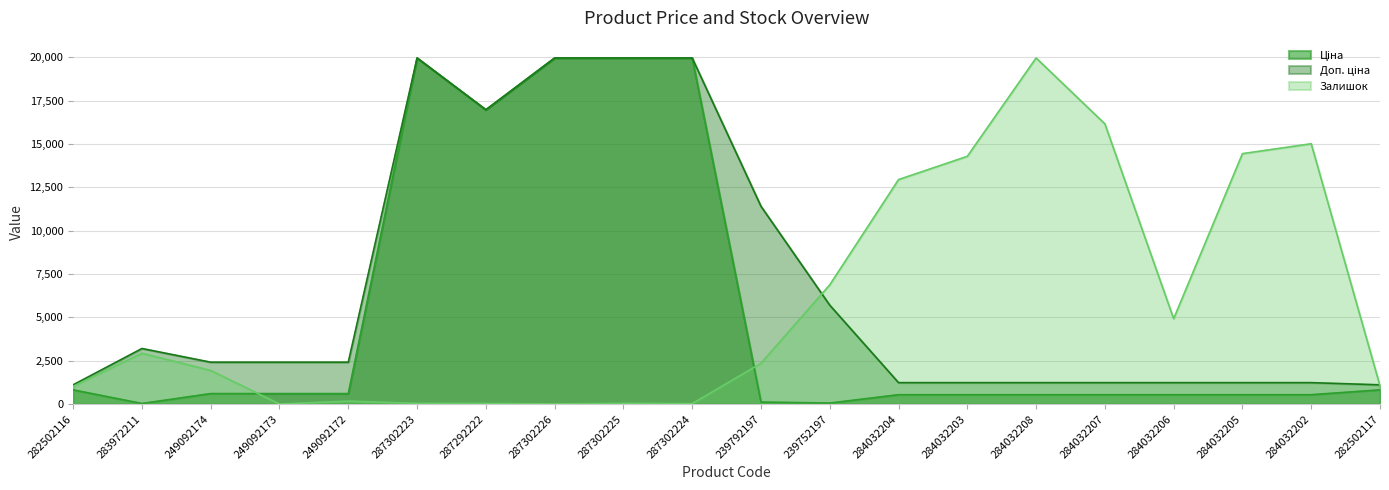

How many times do Доп. ціна and Залишок cross each other?

2